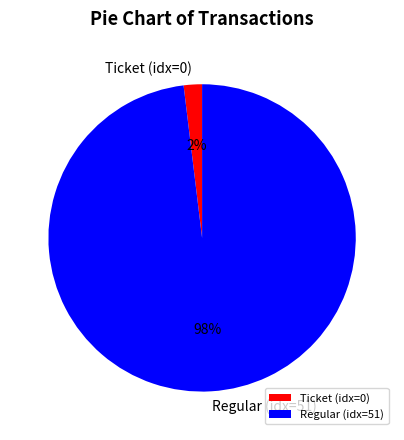

Is it true that Regular (idx=51) is 98% of the pie?

True